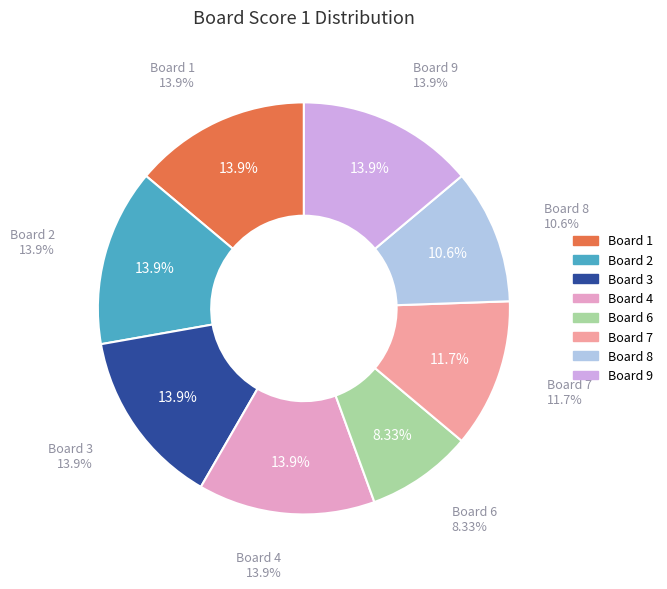

True or false: 2 accounts for 27% of the total.

False